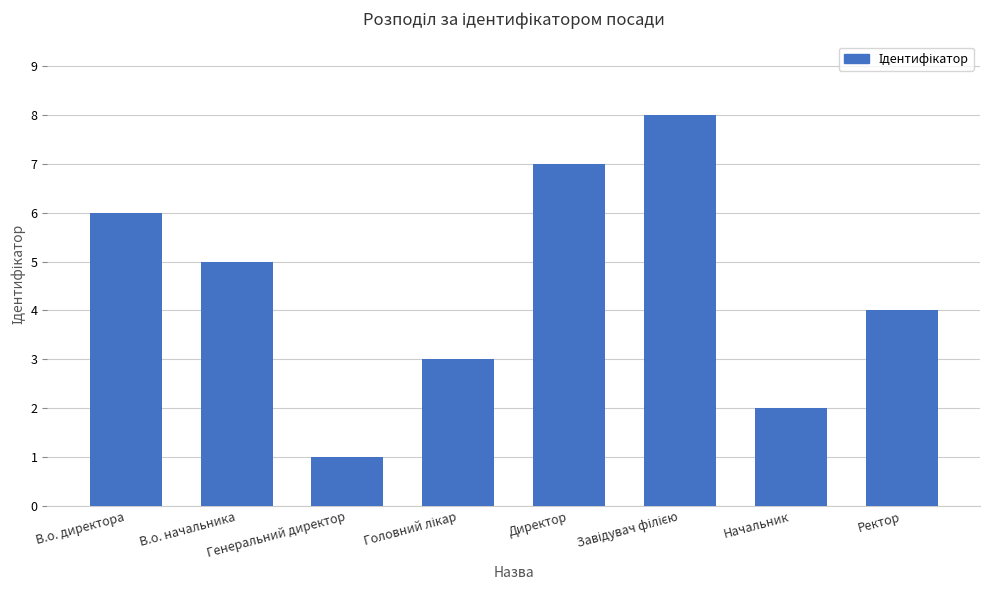

What is the value of the 2nd bar from the left?

5